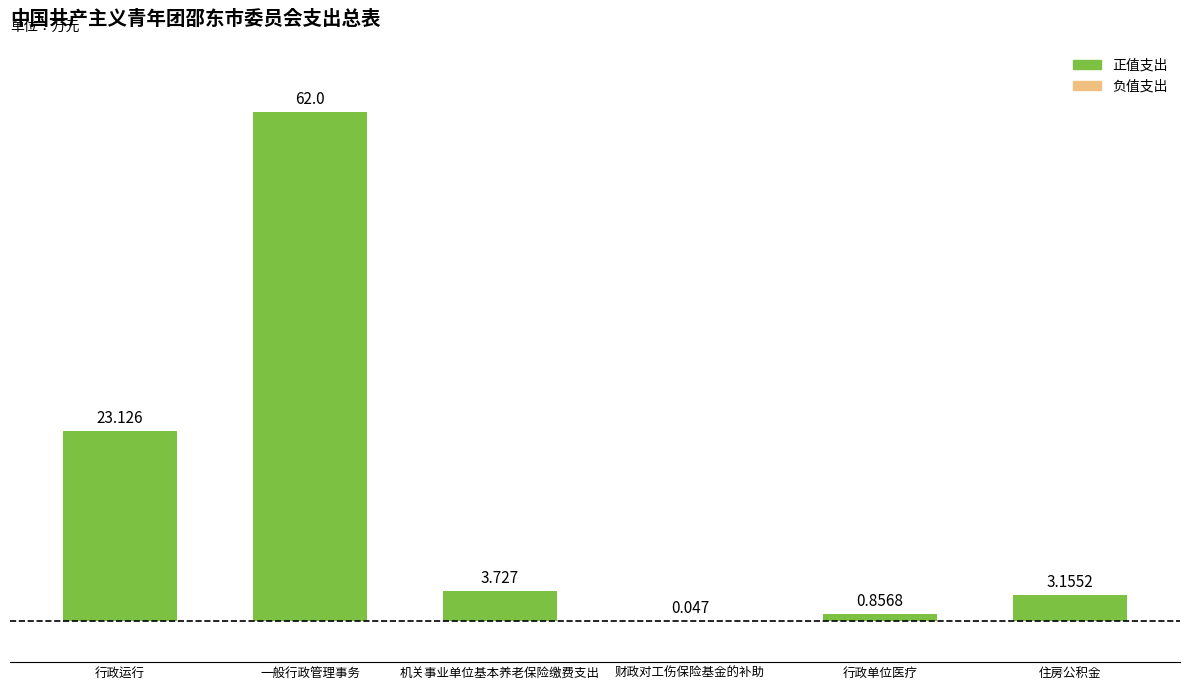

True or false: the data shows 35.7 at 行政运行.

False